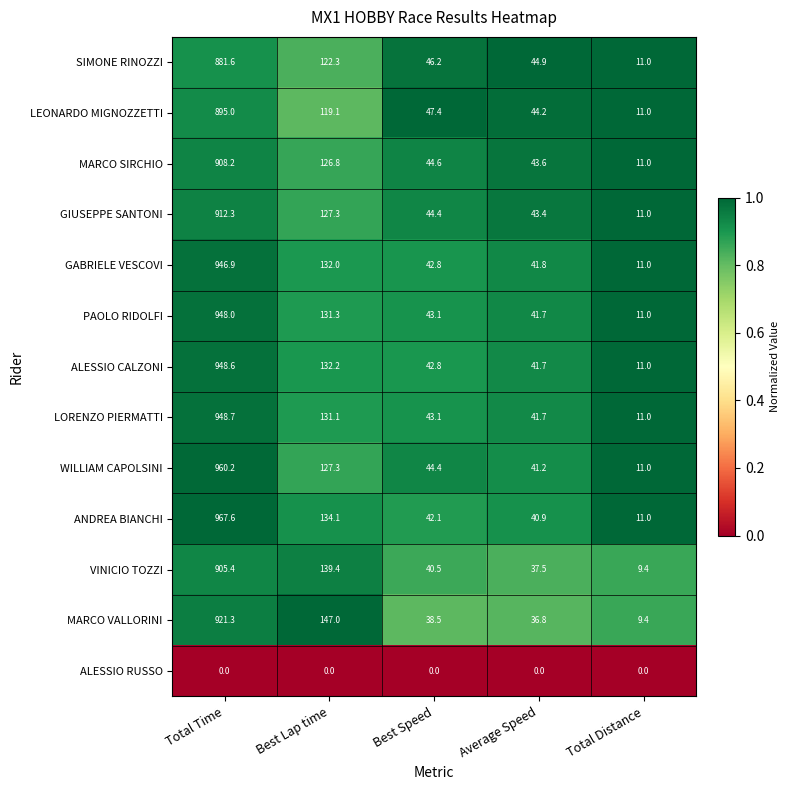

Which series changed the most between Total Time and Best Lap time?

ANDREA BIANCHI